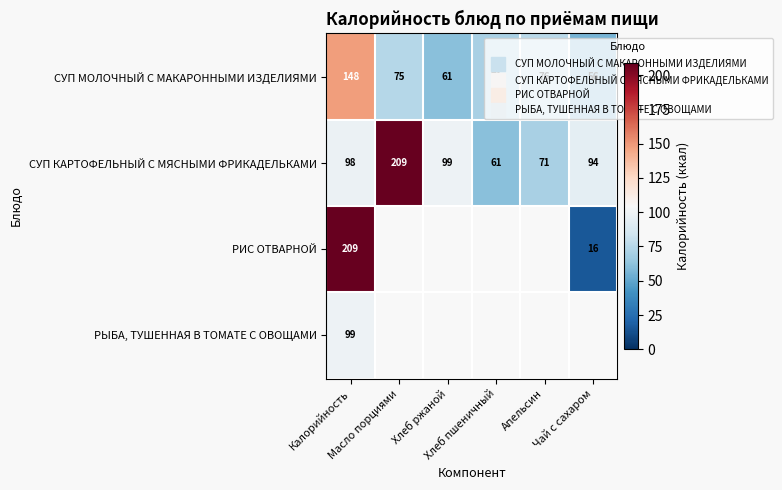

Which has a higher value, Масло порциями or Хлеб ржаной?

Масло порциями